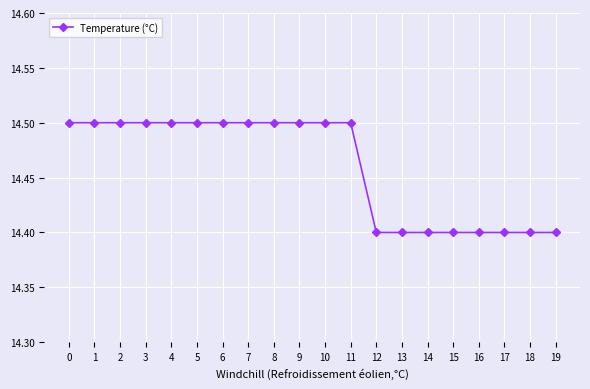

What is the value of the 6th point from the left?

14.5